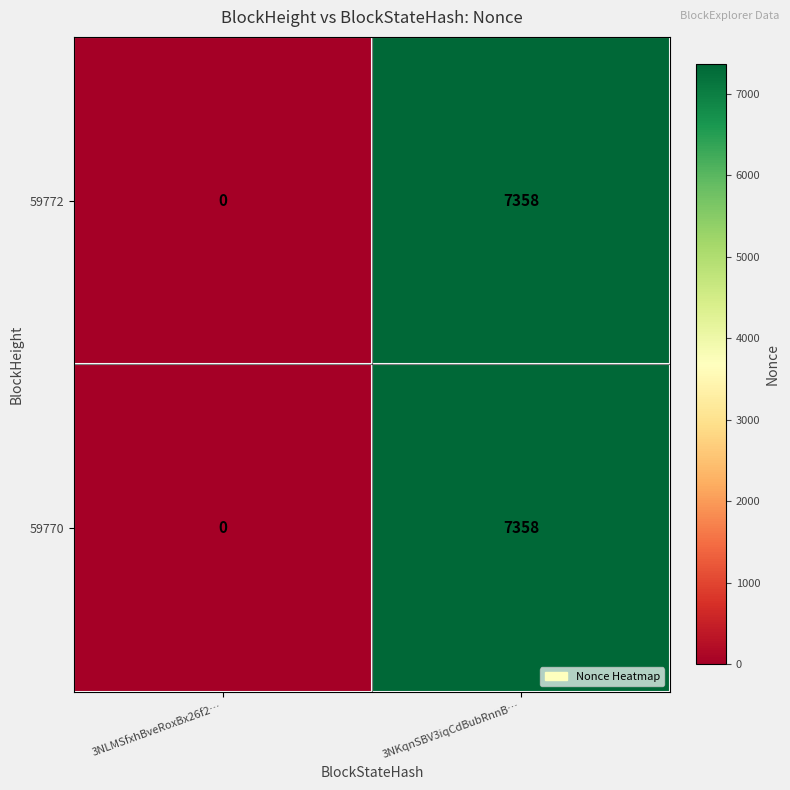

Reading left to right, transcribe all the data shown in this chart.

59772: 0	7358
59770: 0	7358